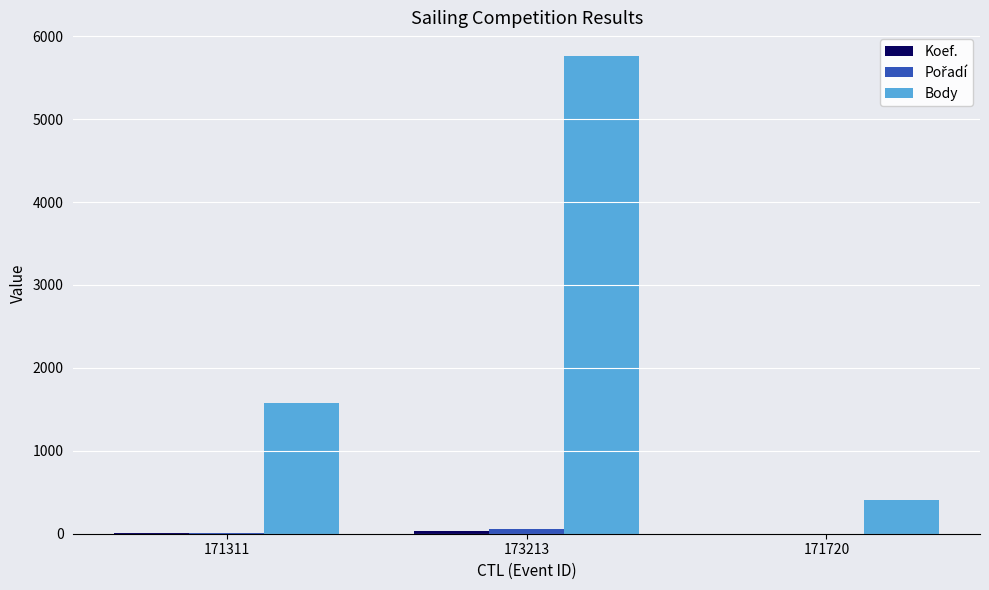

At which category does the chart reach its peak across all series?

173213